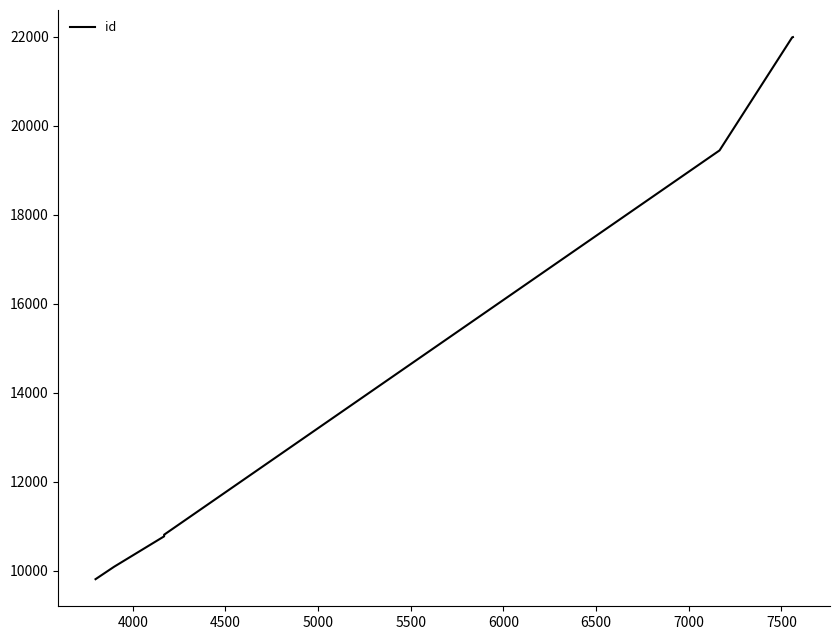

Is it true that the value at 4000 is 17717?

False